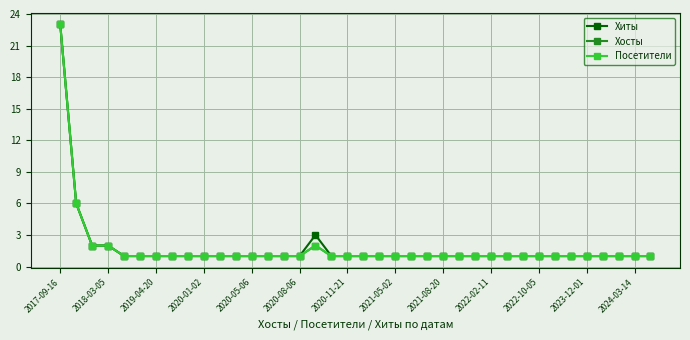

True or false: Хосты and Хиты intersect in this chart.

False